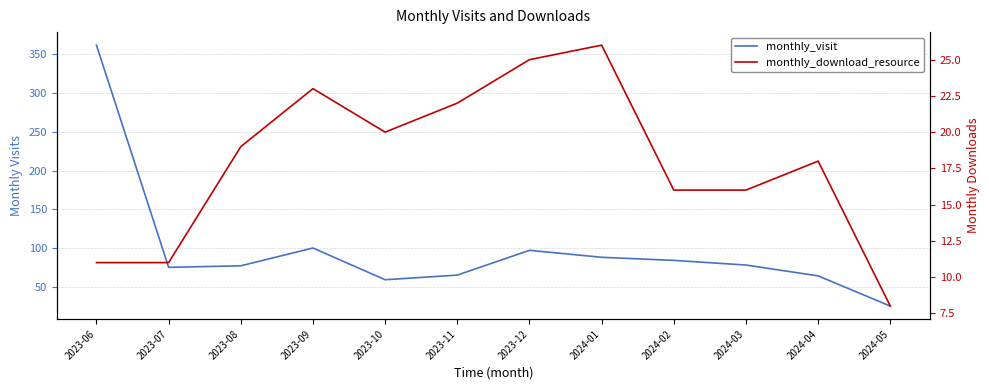

How many data points in monthly_visit are above 78?

5